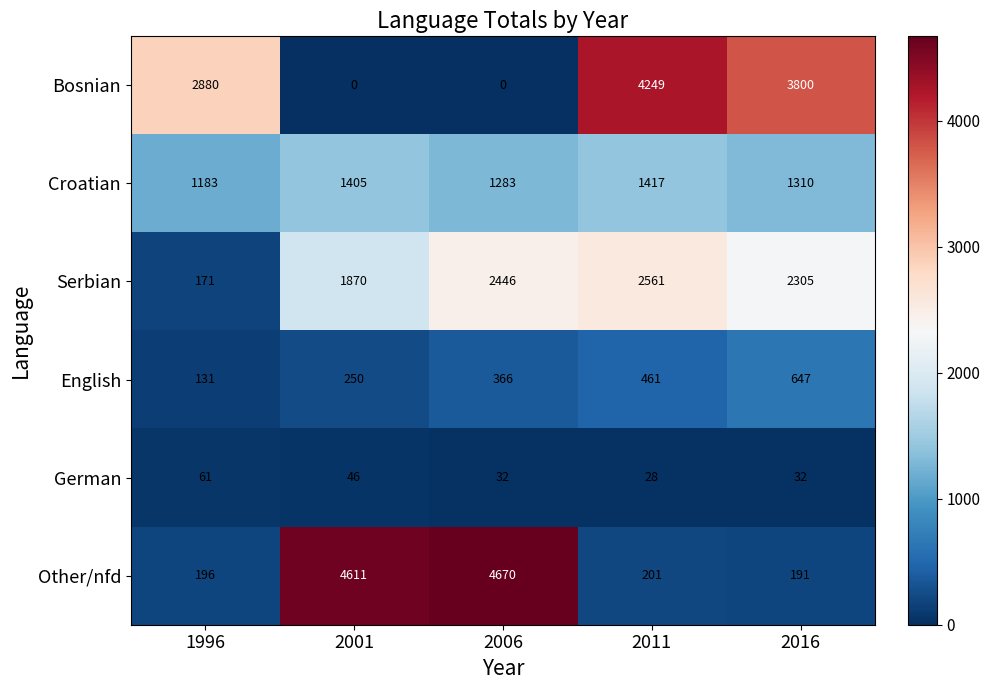

The value of Other/nfd at 2006 is 4670. True or false?

True